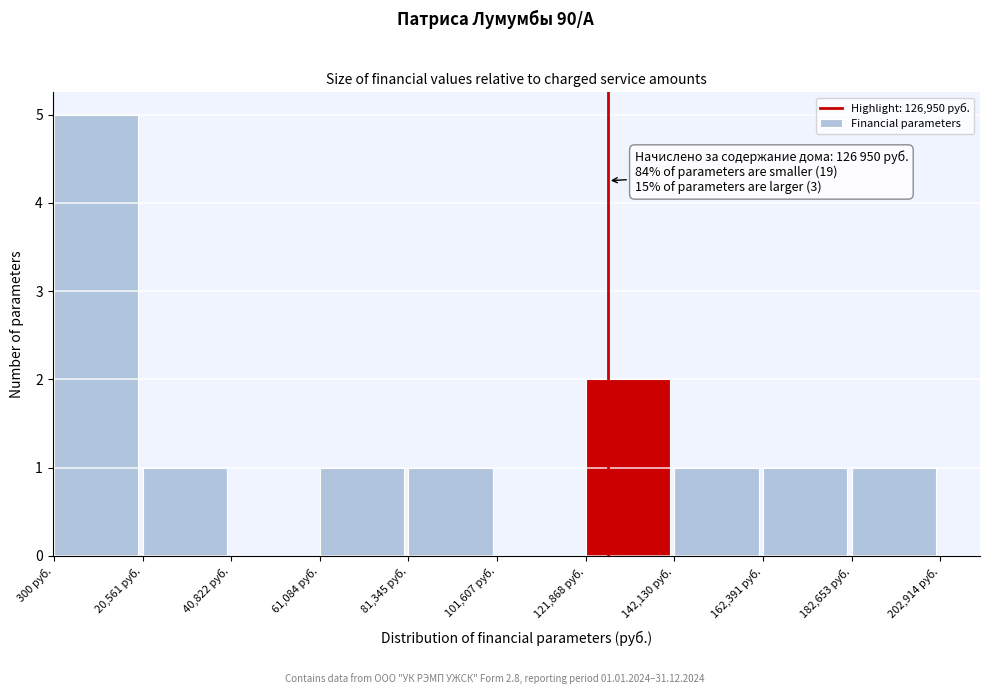

Which range on the x-axis has the tallest bar?

0 to 20000